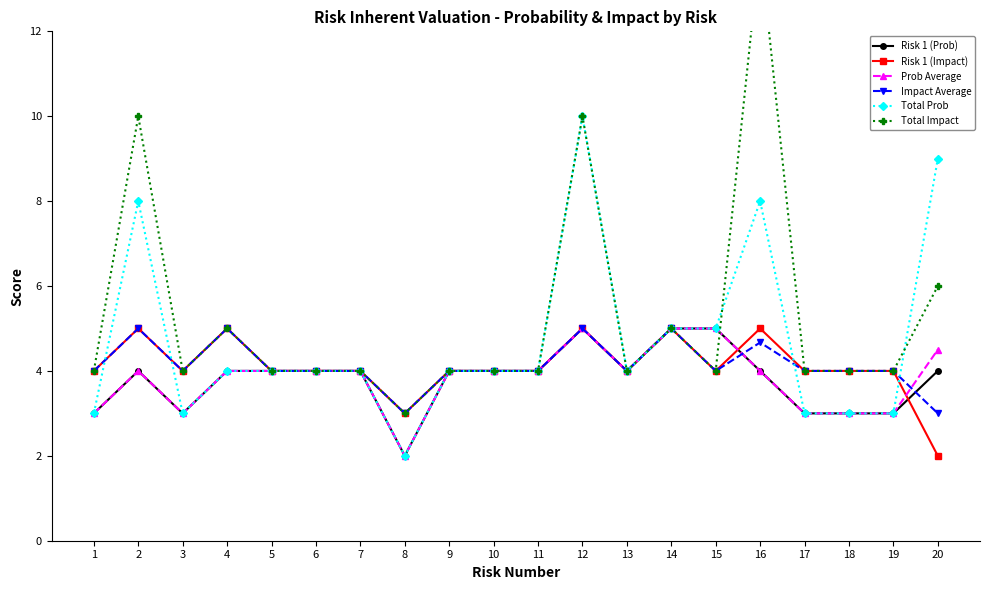

Is the value of Total Prob at 14 greater than the value of Risk 1 (Prob) at 4?

Yes